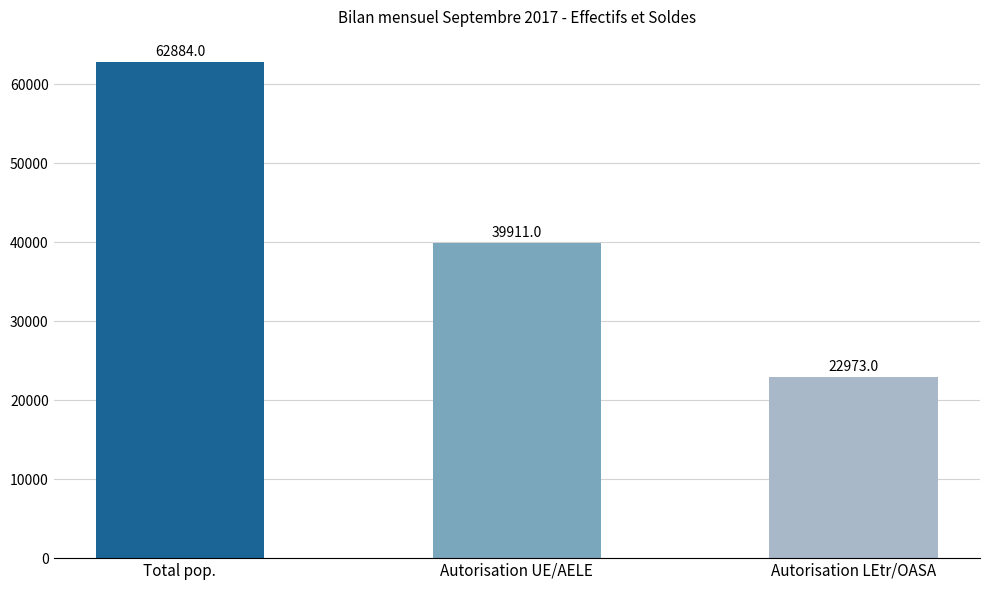

What is the maximum value shown in the chart?

62884